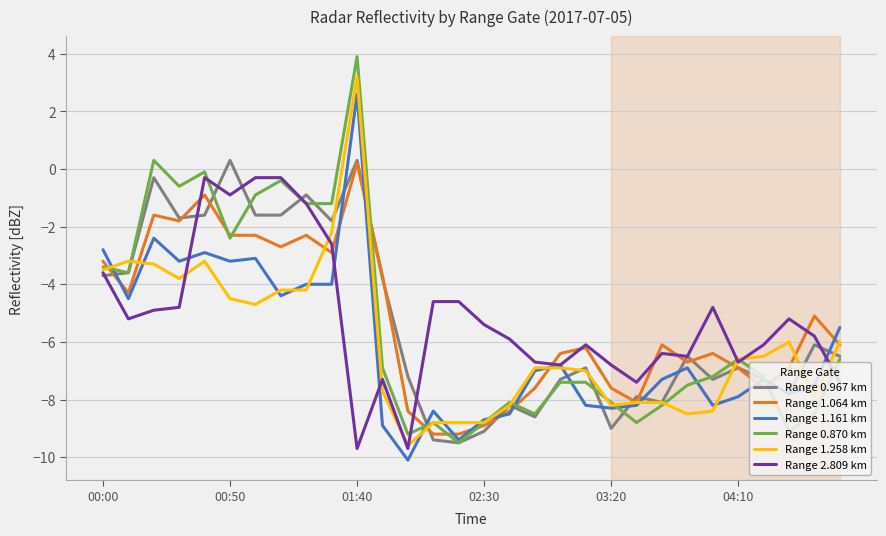

What is the lowest value of the Range 2.809 km series?

-9.7